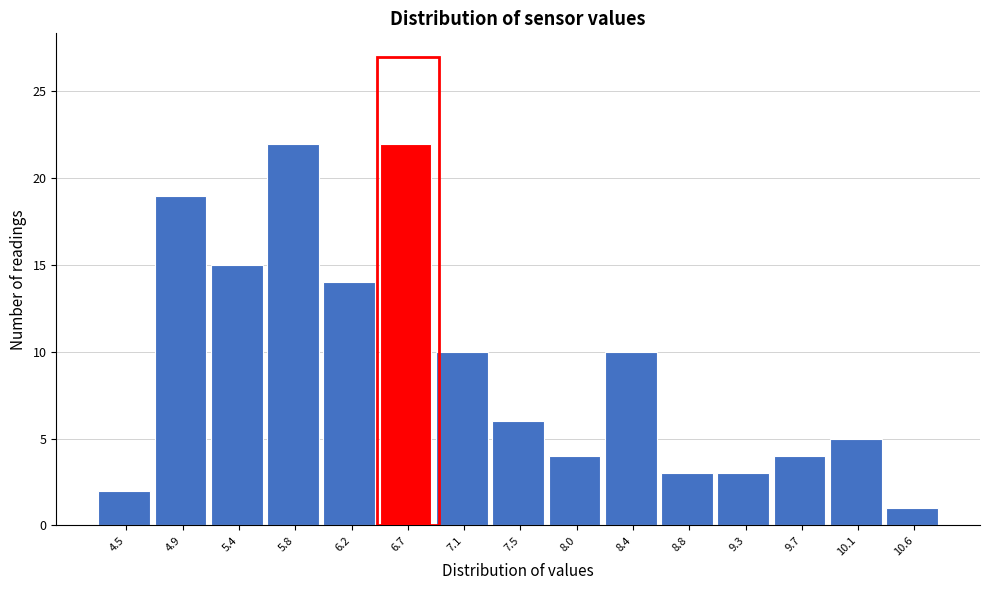

Reading left to right, list all the values displayed in this chart.

4.5=2	4.9=19	5.4=15	5.8=22	6.2=14	6.7=22	7.1=10	7.5=6	8.0=4	8.4=10	8.8=3	9.3=3	9.7=4	10.1=5	10.6=1